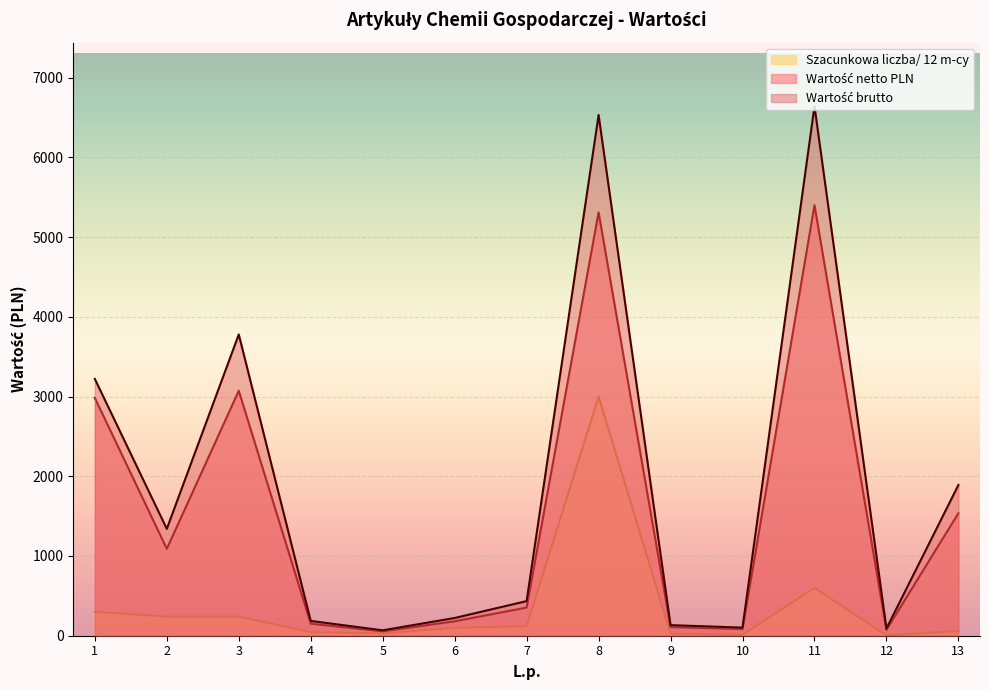

Does the chart display data point markers on the line(s)?

No